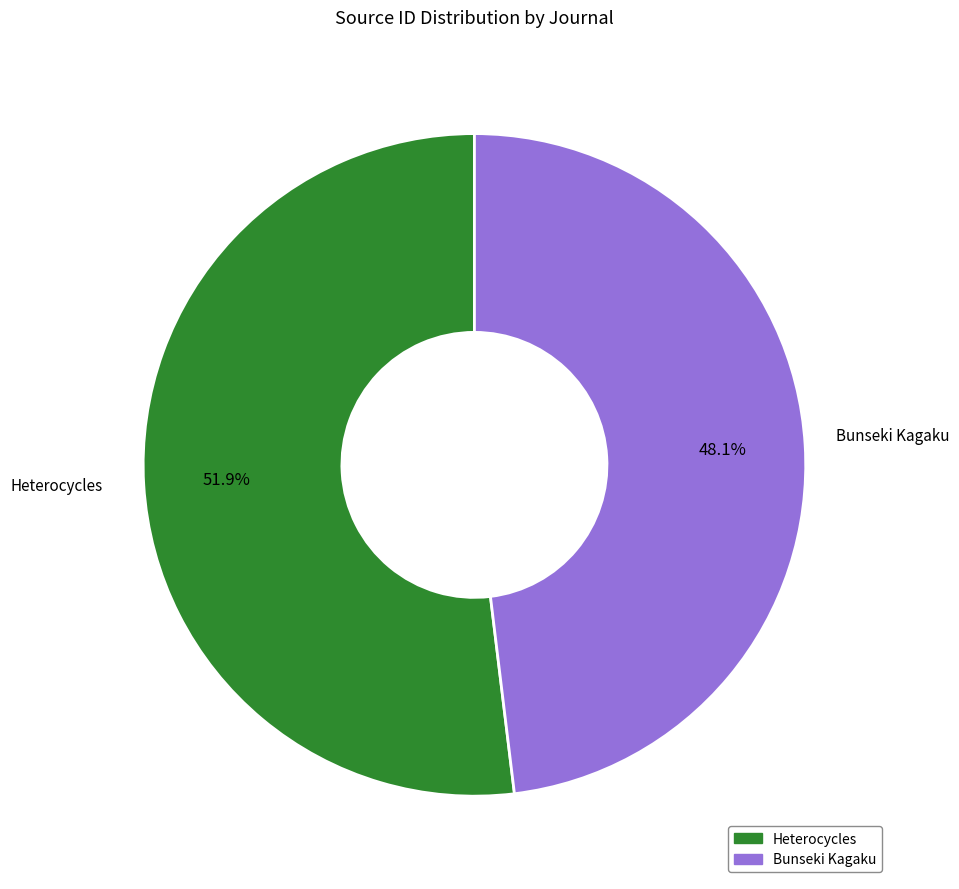

Which category has the smallest portion of the pie?

Bunseki Kagaku